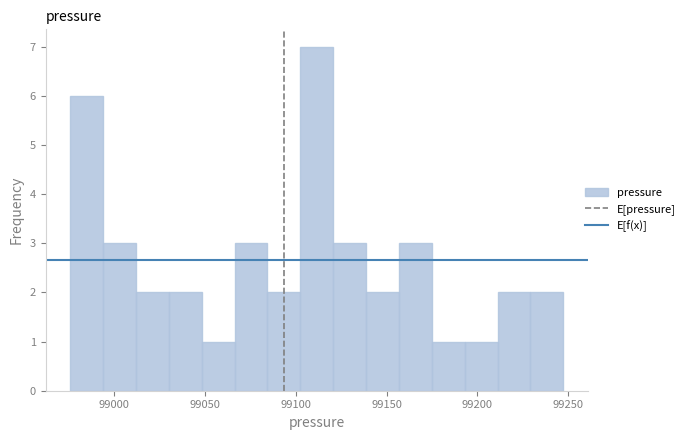

Read against the x-axis, roughly where is the centre of the tallest bar?

99110